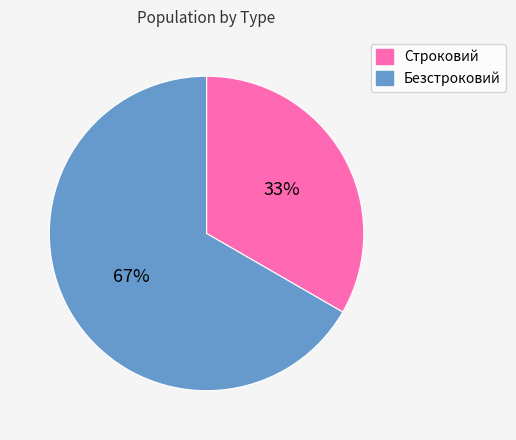

How many segments does this pie chart have?

2